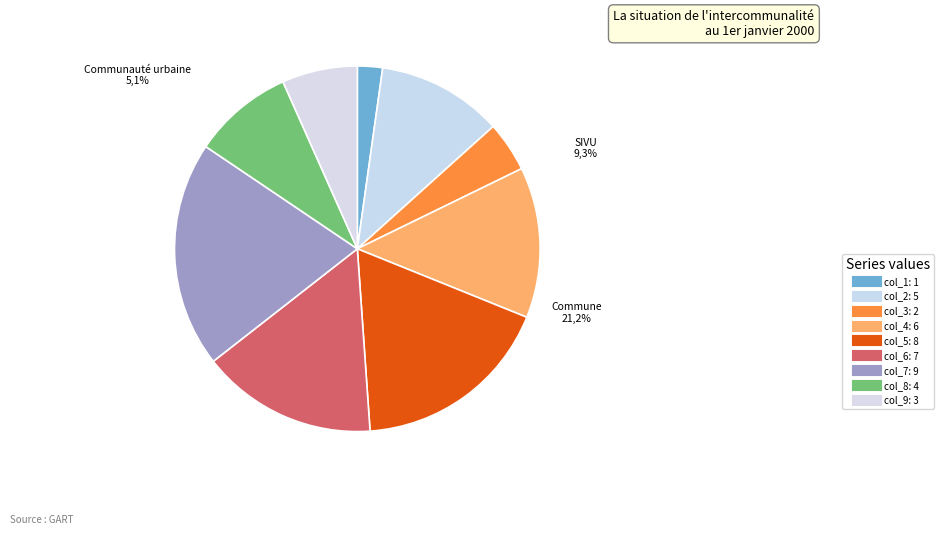

Is it true that col_1 is 1% of the pie?

False